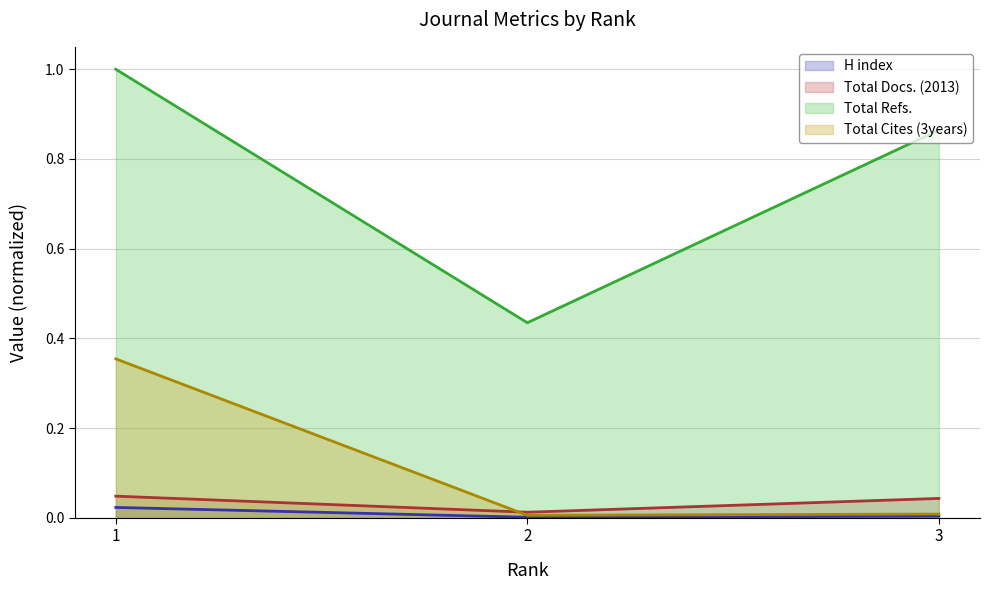

Reading left to right, transcribe all the data shown in this chart.

H index (line): 1=0.0	2=0.0	3=0.0
Total Docs. (2013) (line): 1=0.0	2=0.0	3=0.0
Total Refs. (line): 1=1.0	2=0.4	3=0.9
Total Cites (3years) (line): 1=0.4	2=0.0	3=0.0